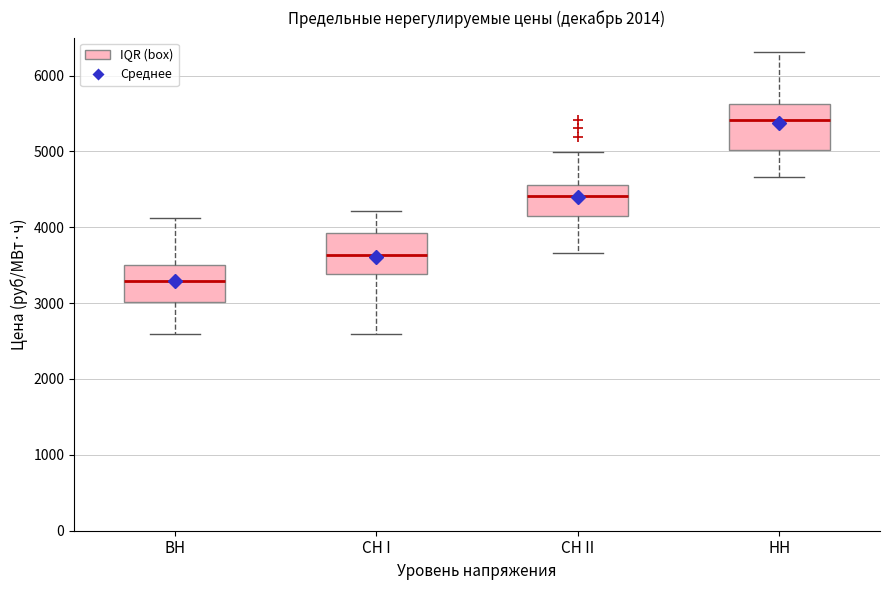

Reading left to right, read every box against the y-axis: the position of its median line, the range the box covers, and the ends of its whiskers. The values are not printed on the chart, so give them approximately, as read against the axis.

ВН: median 3300, box 3000 to 3500, whiskers 2600 to 4100
СН I: median 3600, box 3400 to 3900, whiskers 2600 to 4200
СН II: median 4400, box 4100 to 4600, whiskers 3700 to 5000
НН: median 5400, box 5000 to 5600, whiskers 4700 to 6300